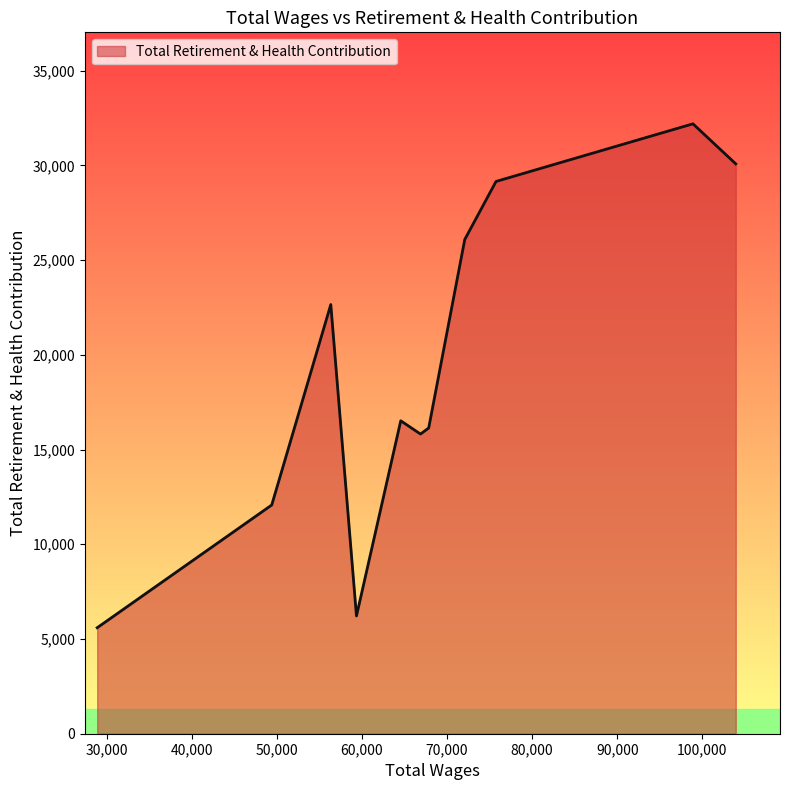

What is the difference between the maximum and minimum values?

26598